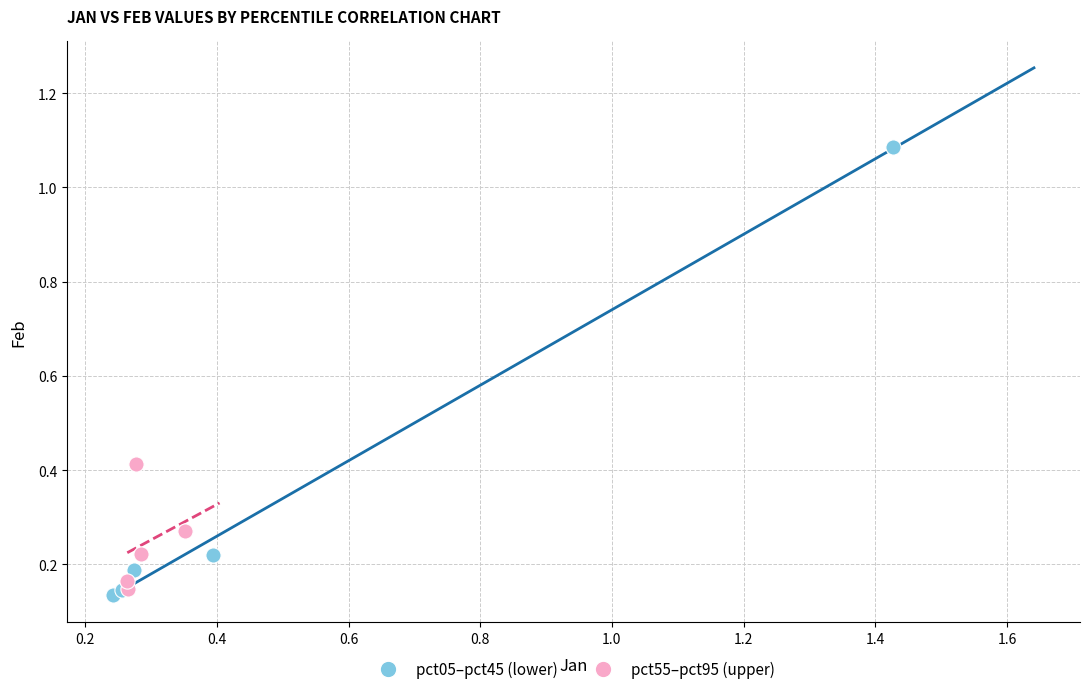

Which series contains the highest Y value?

pct05–pct45 (lower)